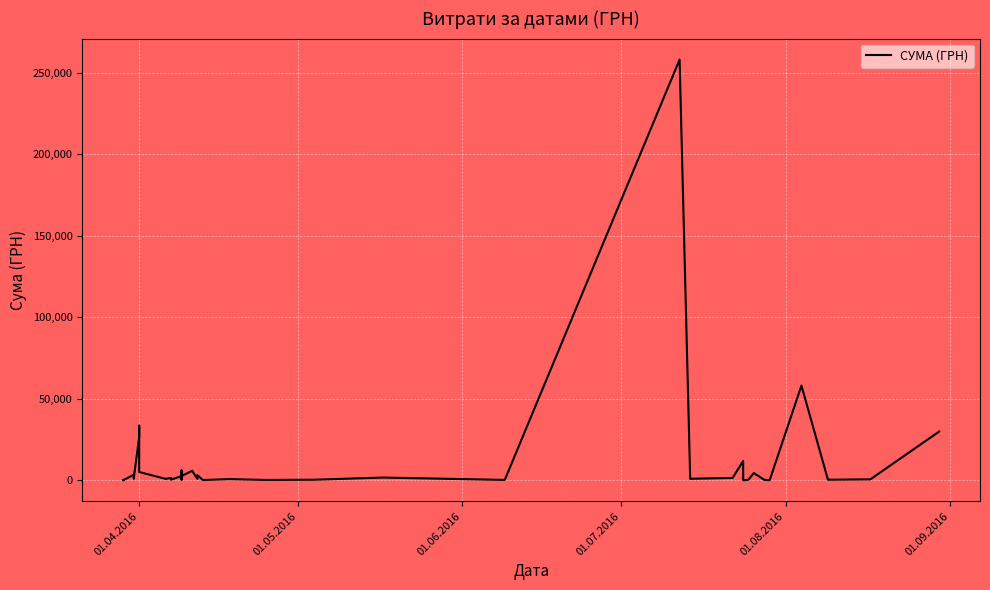

What is the maximum value shown in the chart?

258001.8